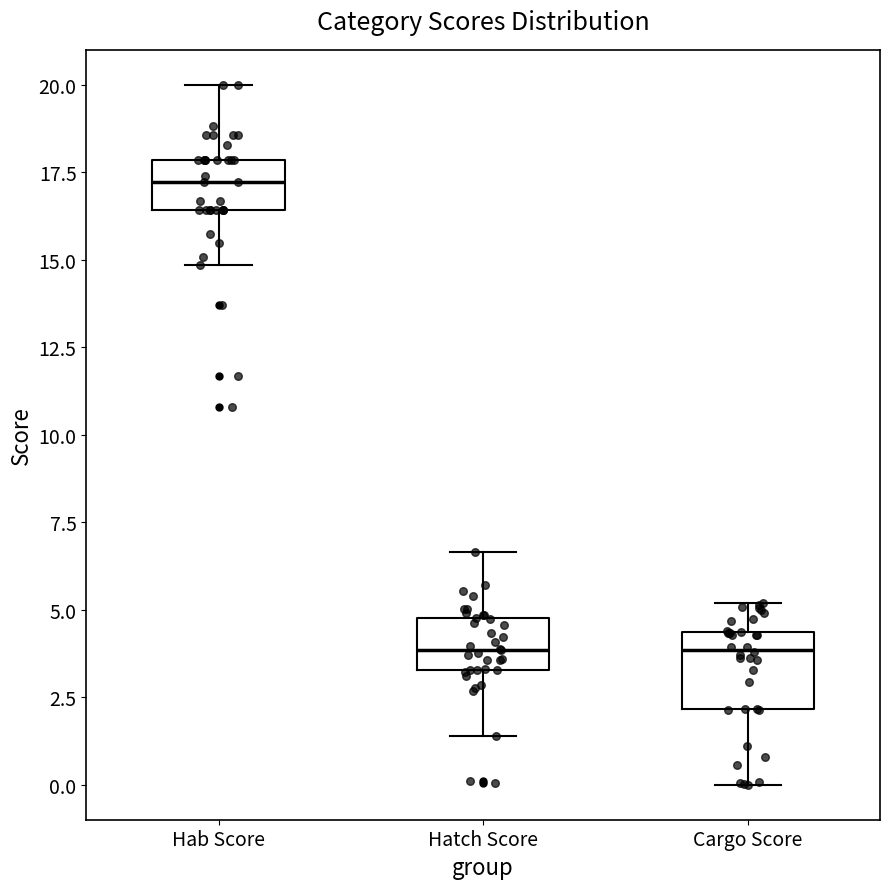

Reading left to right, transcribe this box plot: for each box, give where its median line is, the range the box spans, and where its two whiskers end, as read against the y-axis. The values are not printed on the chart, so give them approximately, as read against the axis.

Hab Score: median 17.0, box 16.5 to 18.0, whiskers 15.0 to 20.0
Hatch Score: median 4.0, box 3.5 to 5.0, whiskers 1.5 to 6.5
Cargo Score: median 4.0, box 2.0 to 4.5, whiskers 0.0 to 5.0